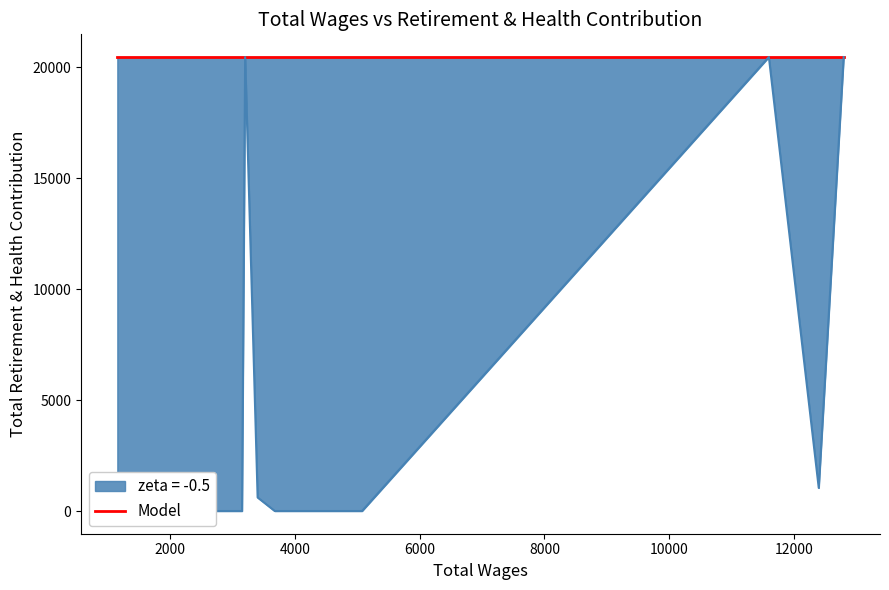

True or false: Total Retirement & Health Contribution and Model intersect in this chart.

False